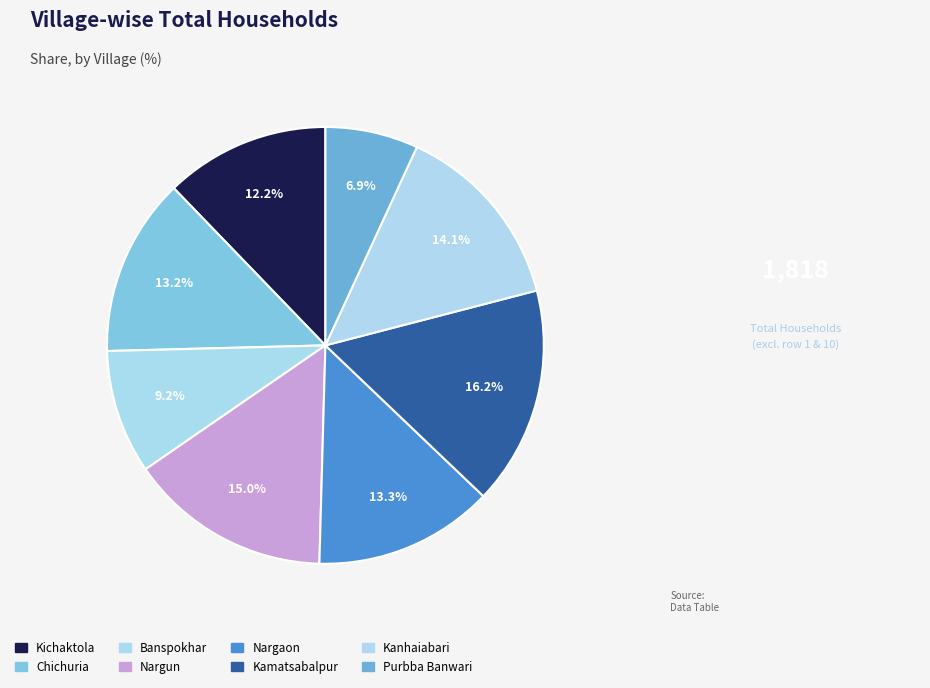

To the nearest percent, what portion does Banspokhar represent?

9%